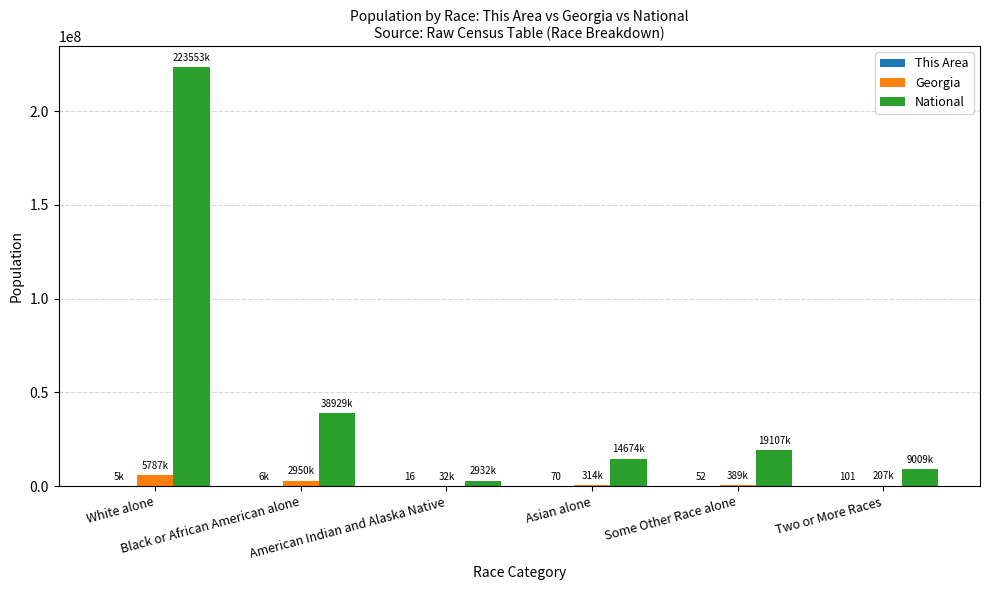

Which series has the largest total across all categories?

National